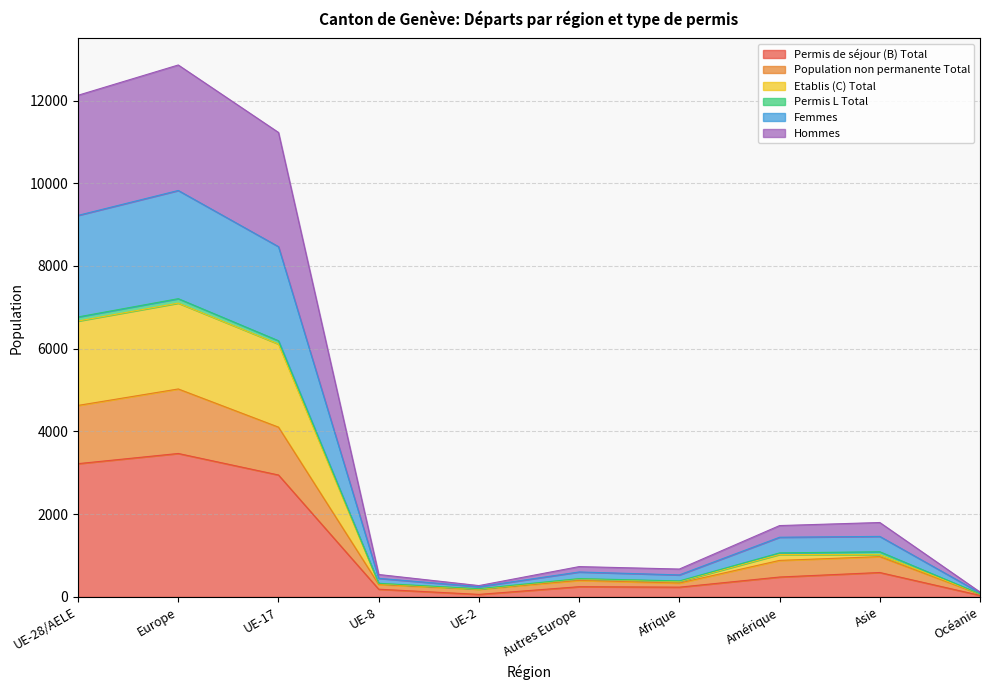

What is the maximum value for Femmes?

9826